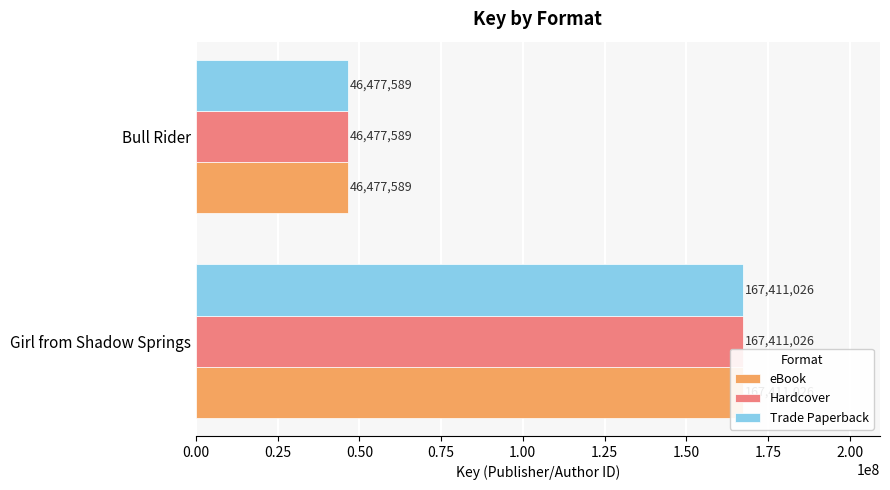

What are all the series names shown in the legend?

eBook, Hardcover, Trade Paperback